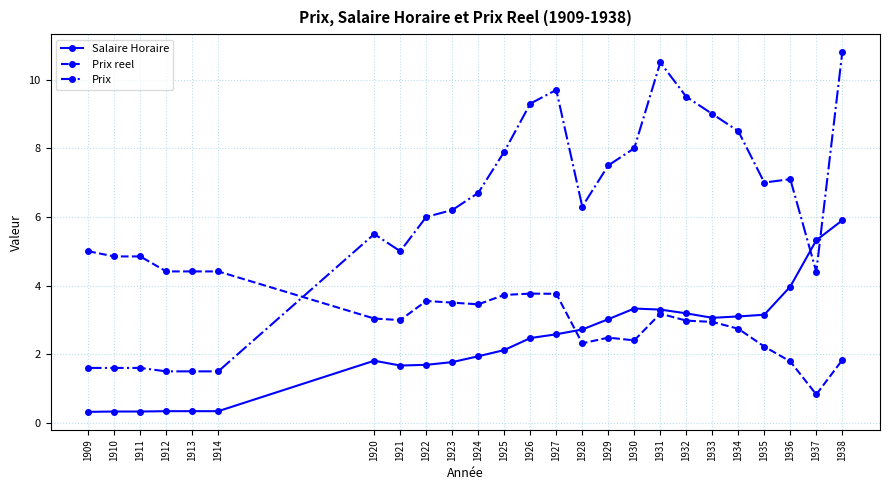

Does the chart display data point markers on the line(s)?

Yes